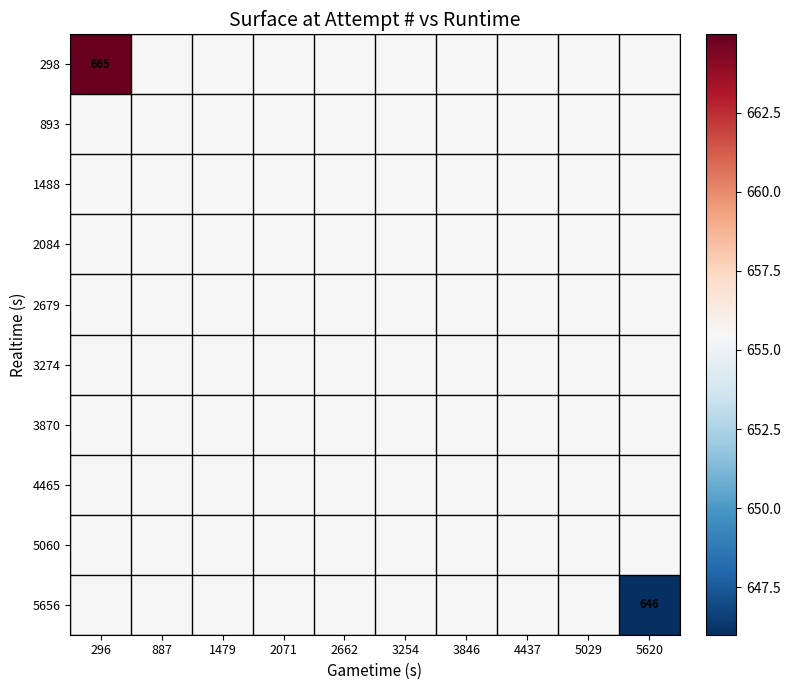

What is the highest value of the 4465 series?

655.5